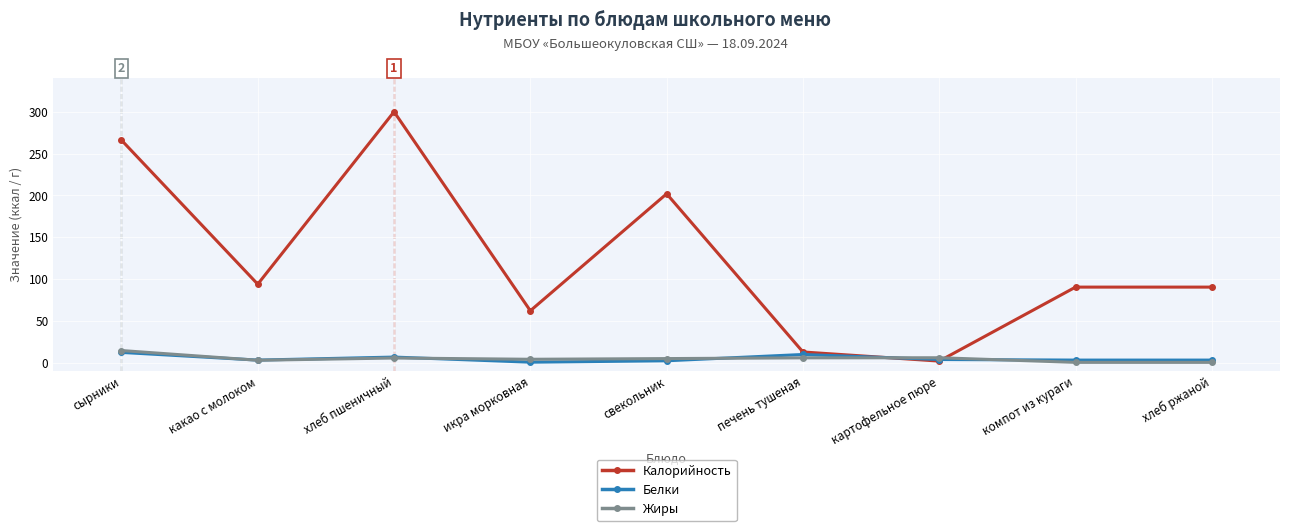

The Калорийность series shows 202.0 at свекольник. True or false?

True